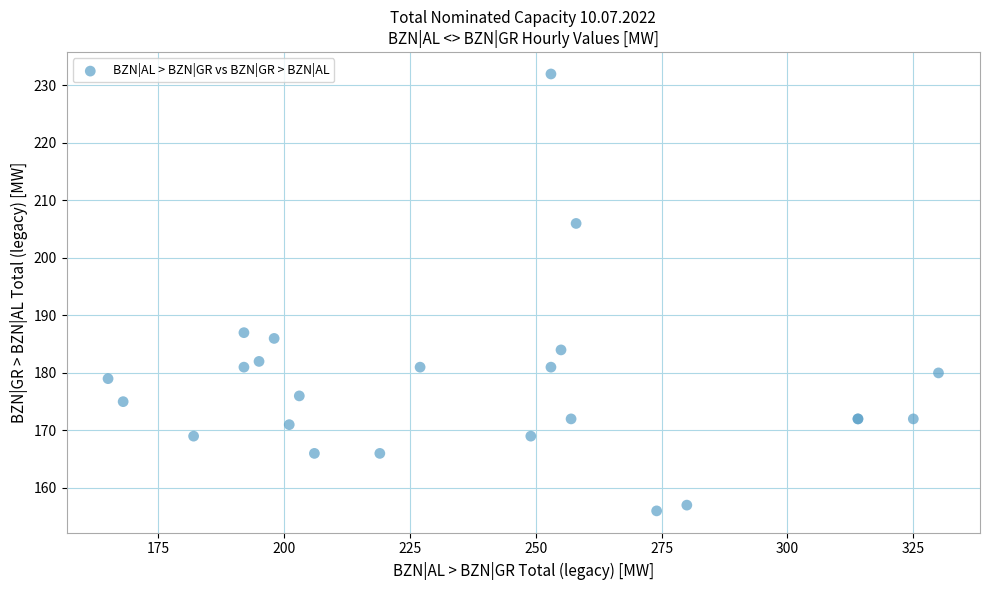

What Y value in the scatter plot is closest to 194?

187